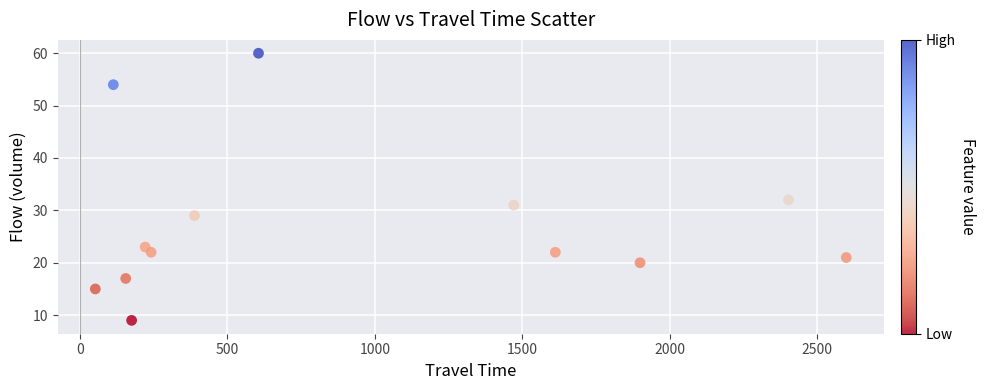

What Y value in the scatter plot is closest to 34?

32